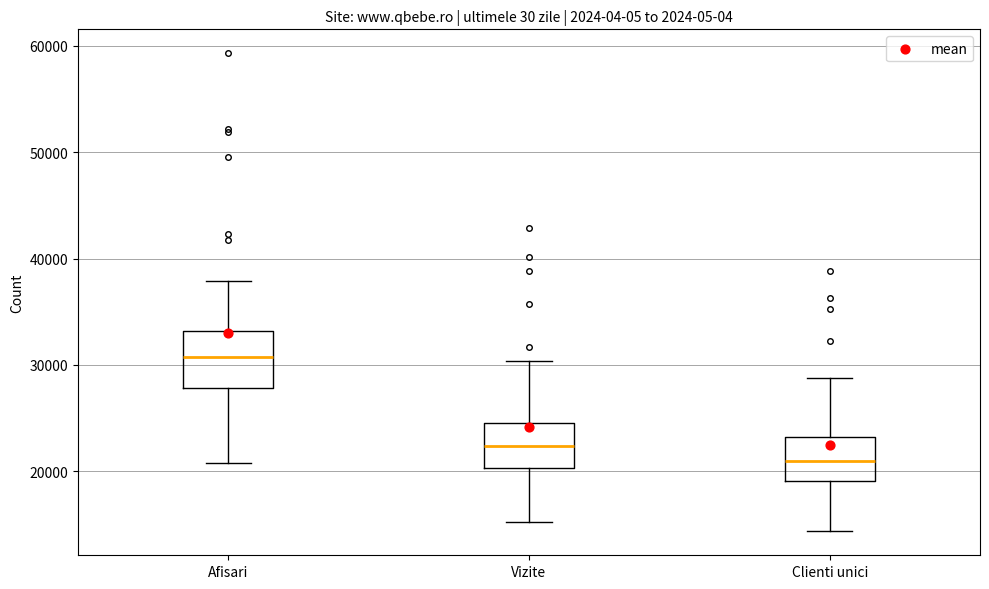

Where does the upper whisker of the box for Clienti unici end on the y-axis? The values are not printed on the chart, so give them approximately, as read against the axis.

29000